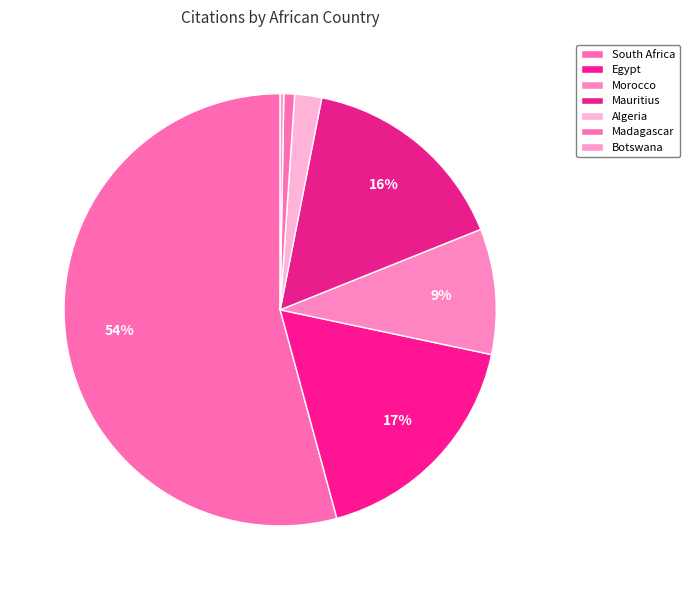

Which category accounts for the majority?

South Africa